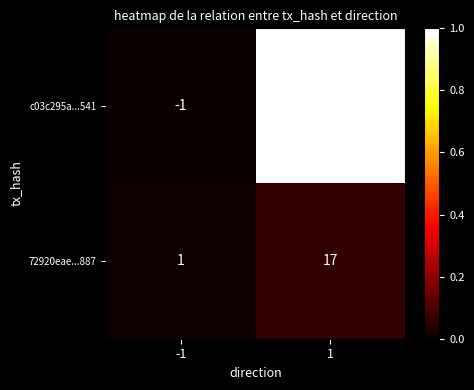

Reading left to right, what are all the values shown in this chart?

c03c295a...541: -1=-1	1=304
72920eae...887: -1=1	1=17